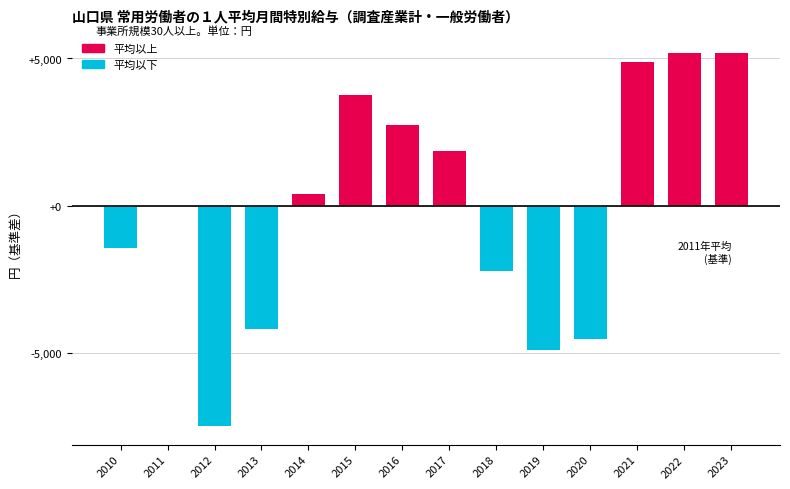

What is the sum of all values?

-599